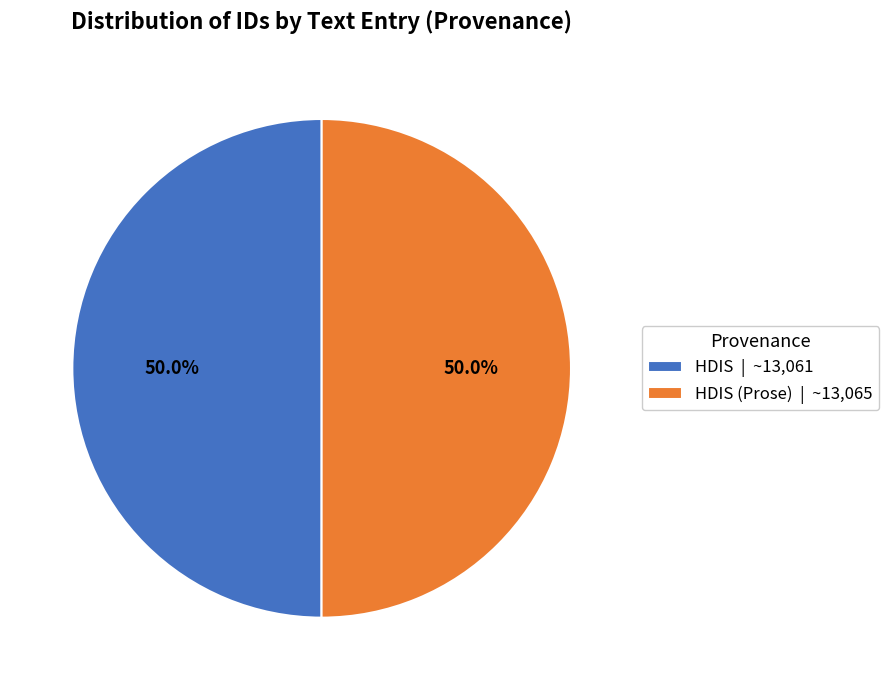

Combined, do HDIS (Prose) | ~13,065 and HDIS | ~13,061 account for over 50%?

Yes